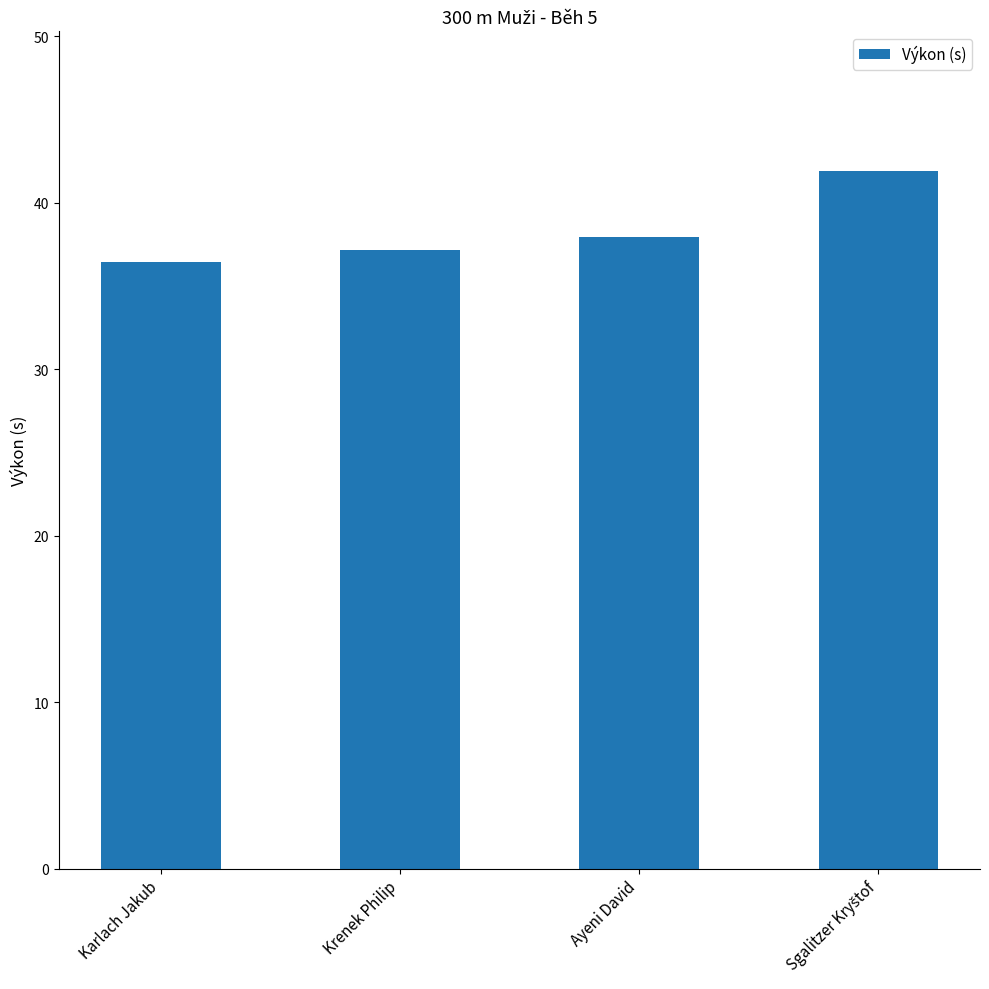

What is the label of the 1st bar from the left?

Karlach Jakub